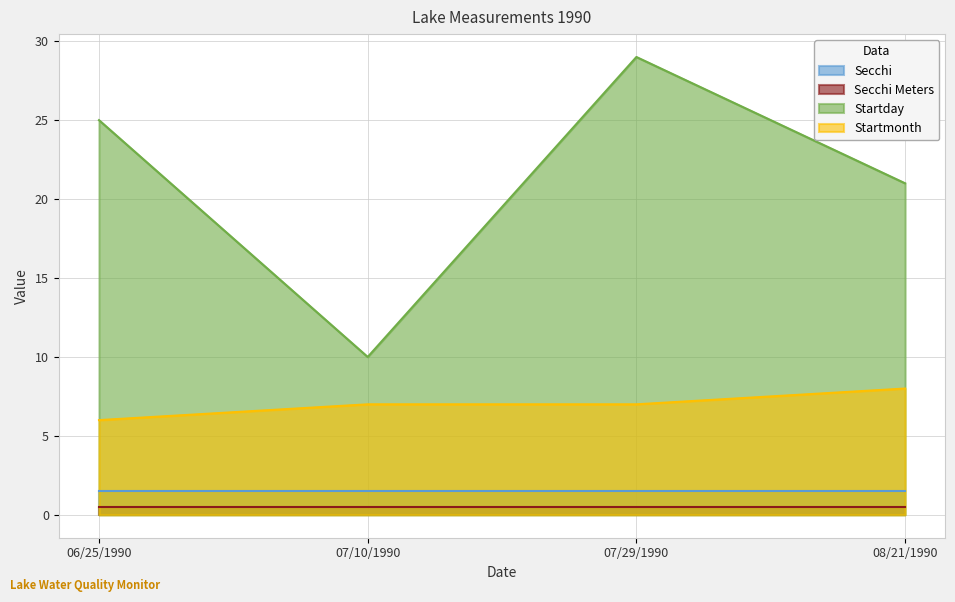

How many lines are shown in the chart?

4